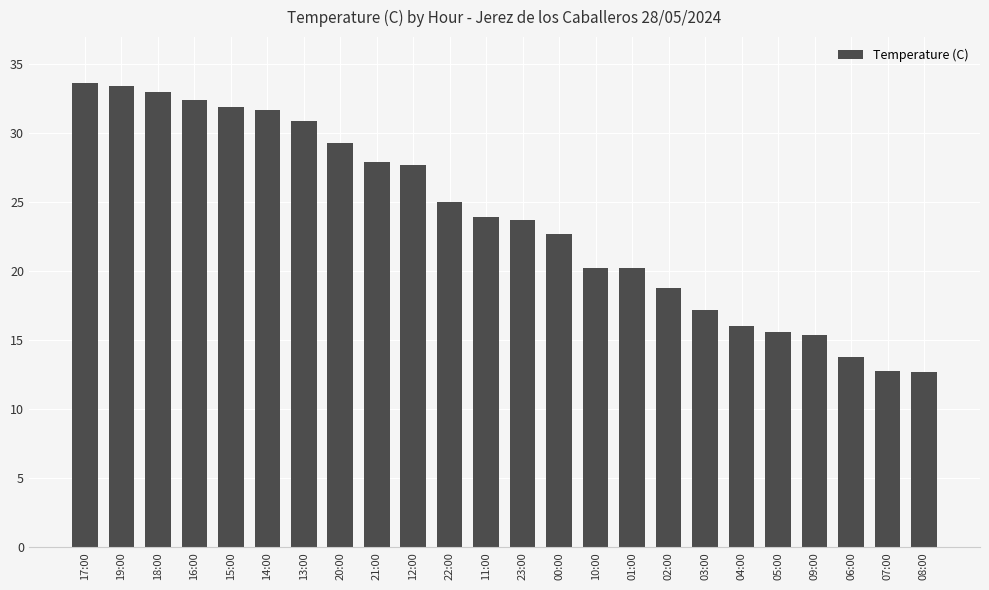

At which label is the value closest to 23?

00:00